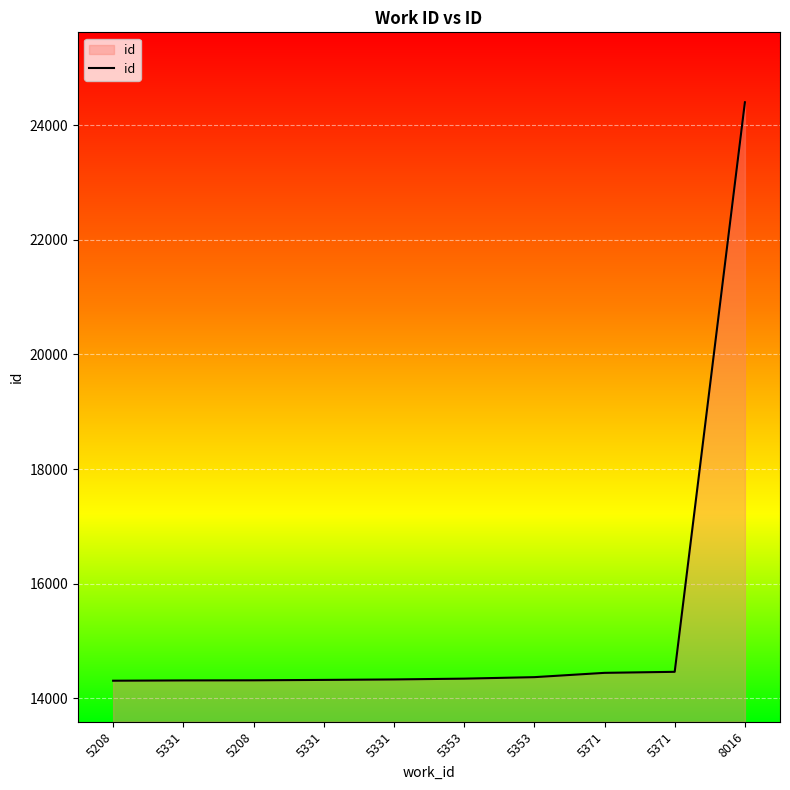

What is the difference between the second highest and second lowest values?

150